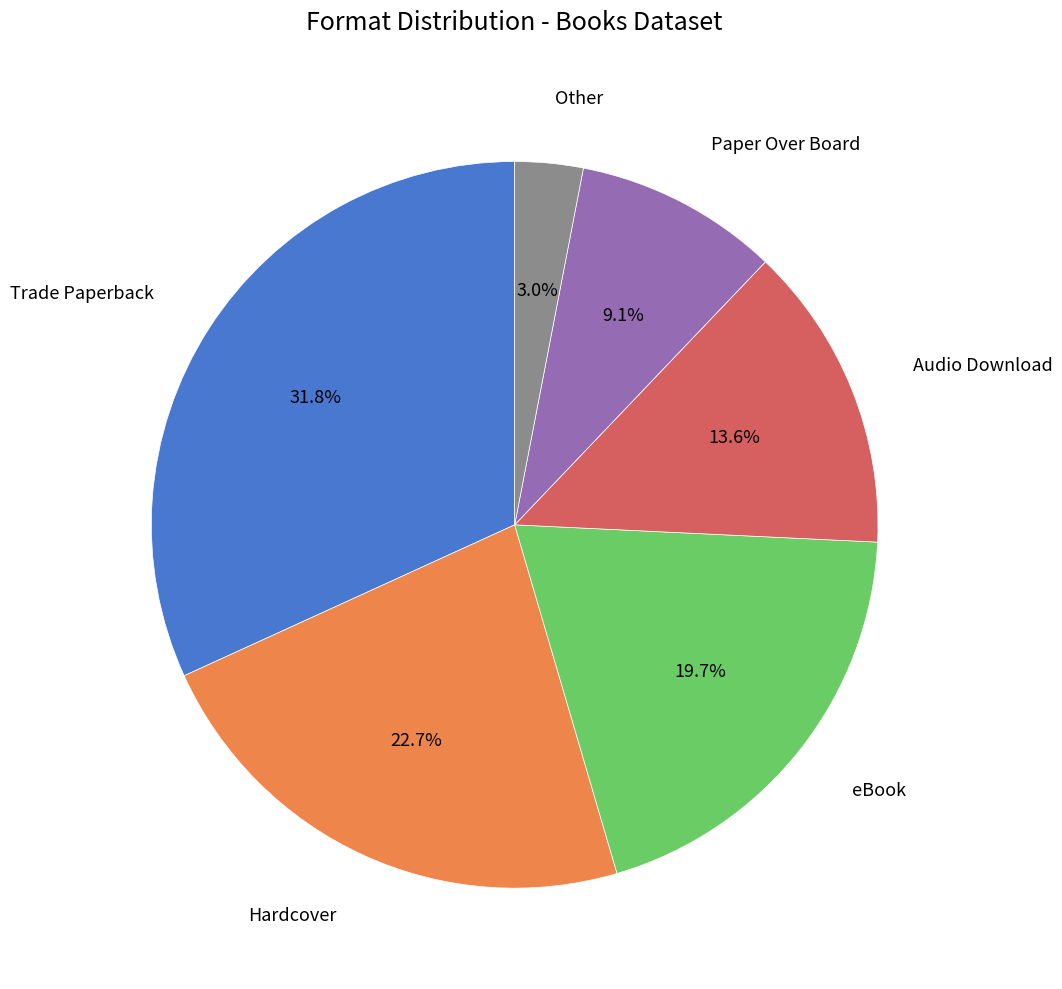

Is there any slice that represents more than half of the pie?

No